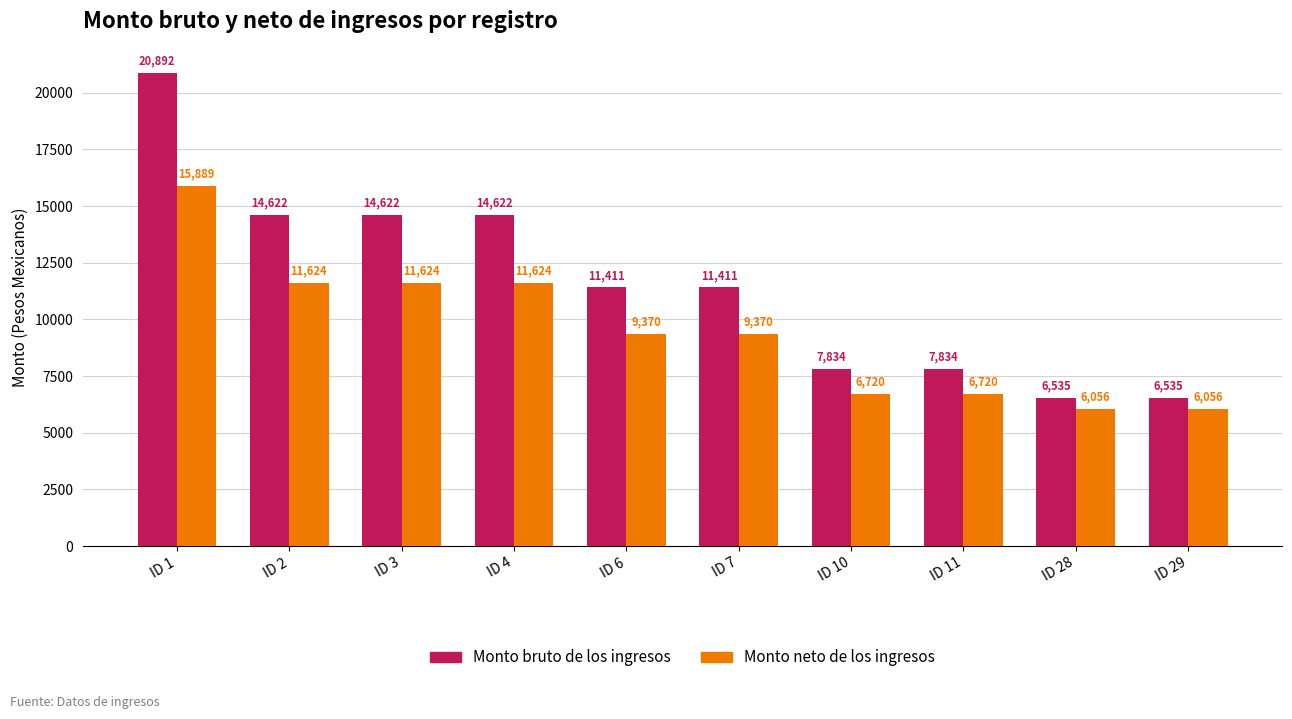

Where does the Monto neto de los ingresos series first go above 9370?

ID 1